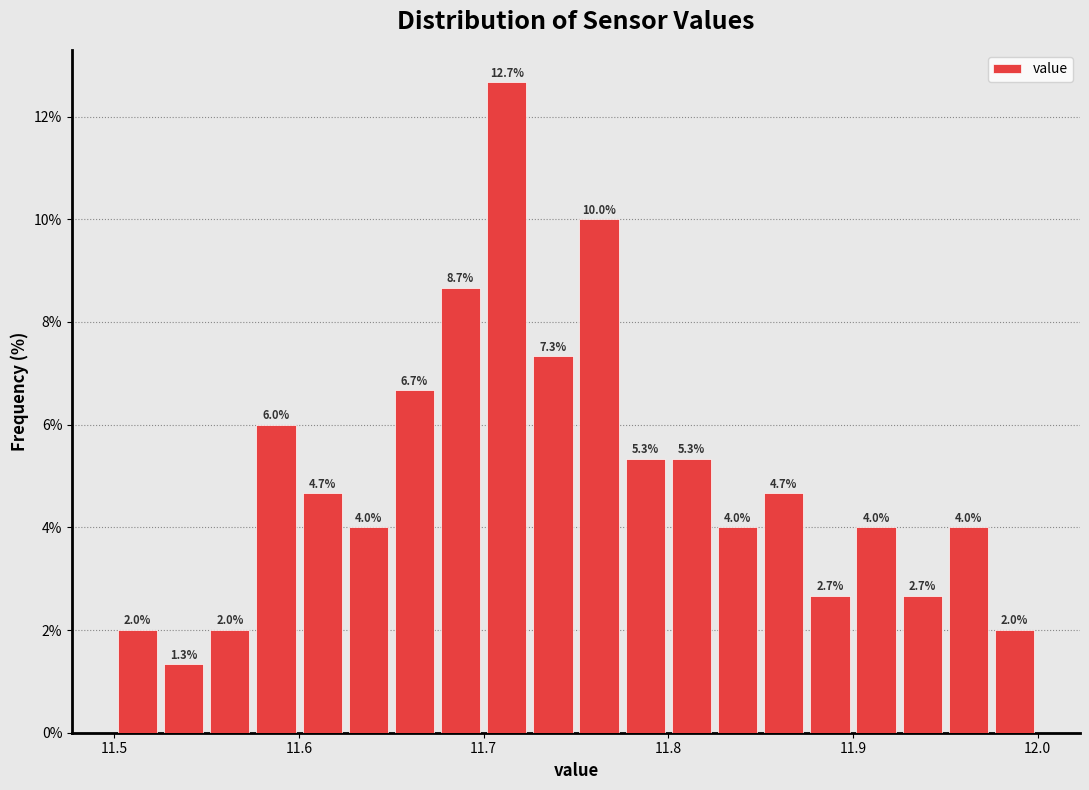

Around what value on the x-axis is the tallest bar? Give the approximate position of its centre, as read against the axis.

11.71